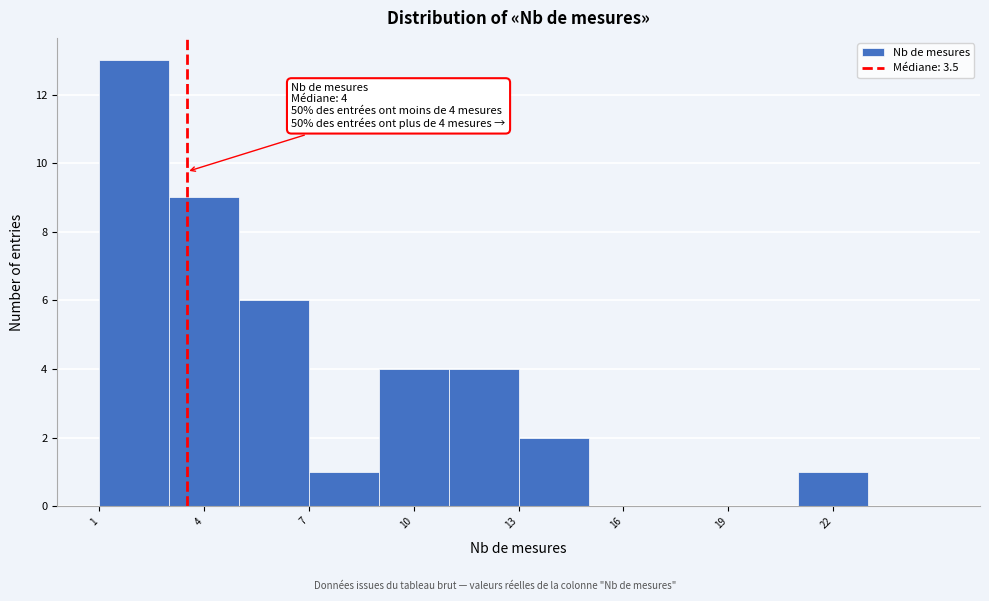

Over which range of the x-axis is the bar tallest?

1 to 3